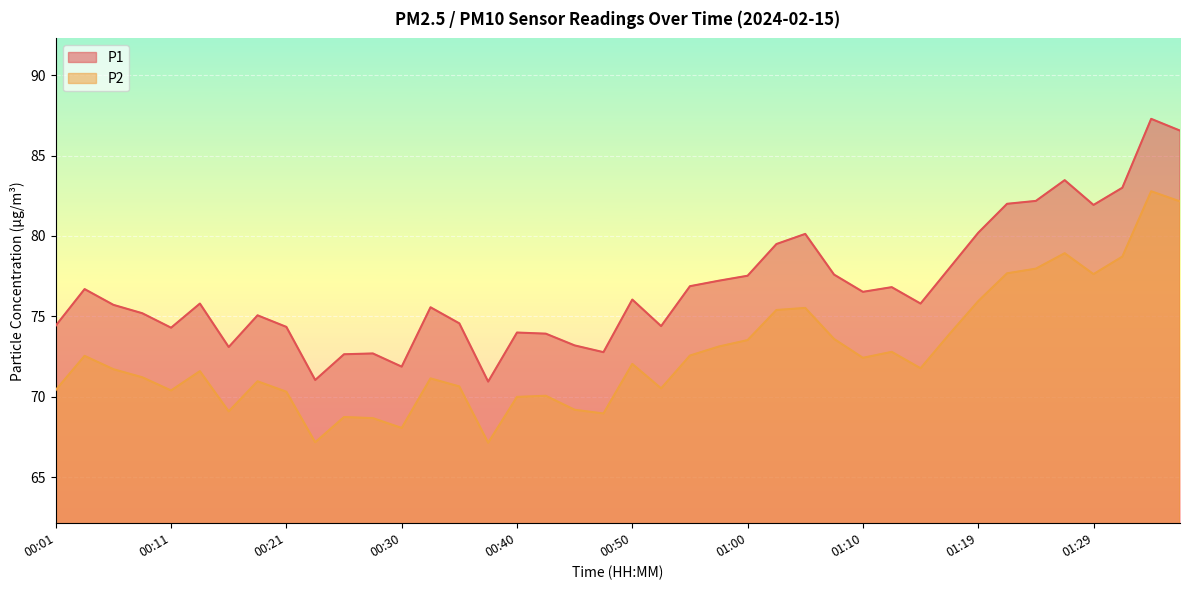

True or false: P1 and P2 cross at least once.

False